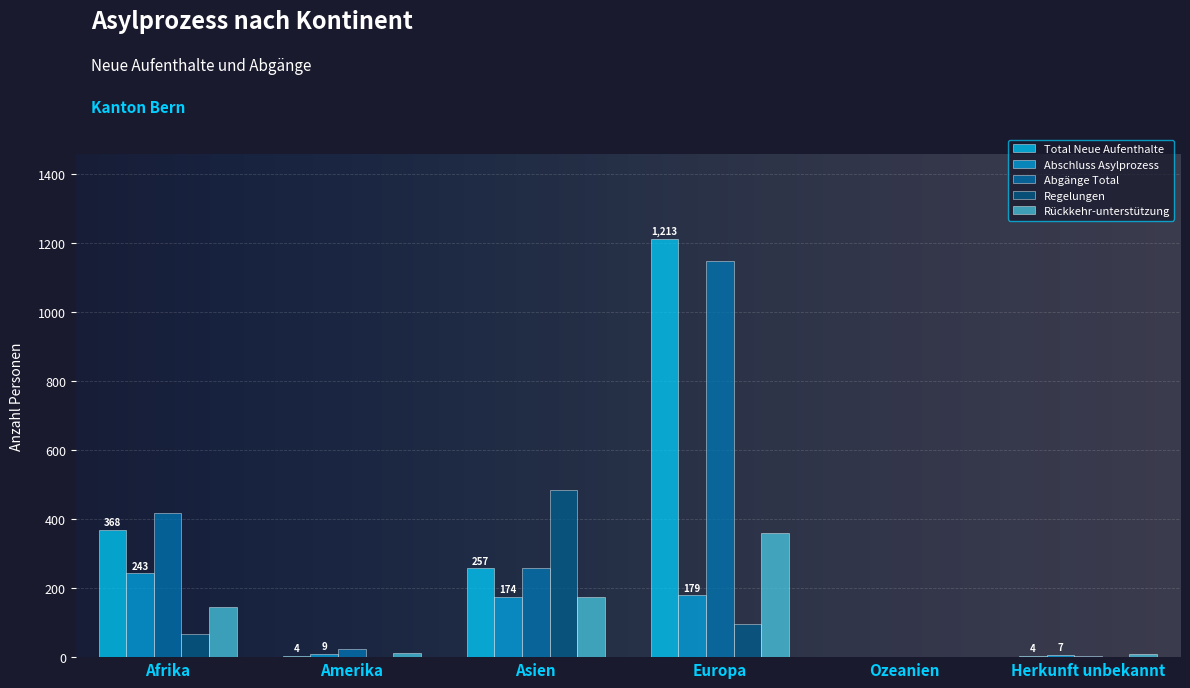

What is the sum of all Abschluss Asylprozess values?

612